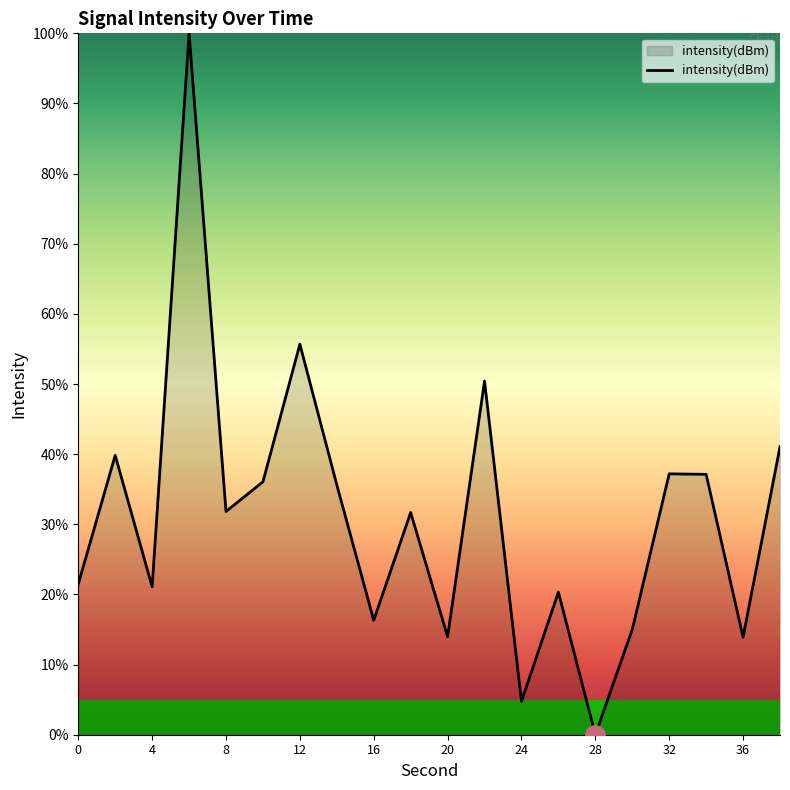

How many values are above zero?

19